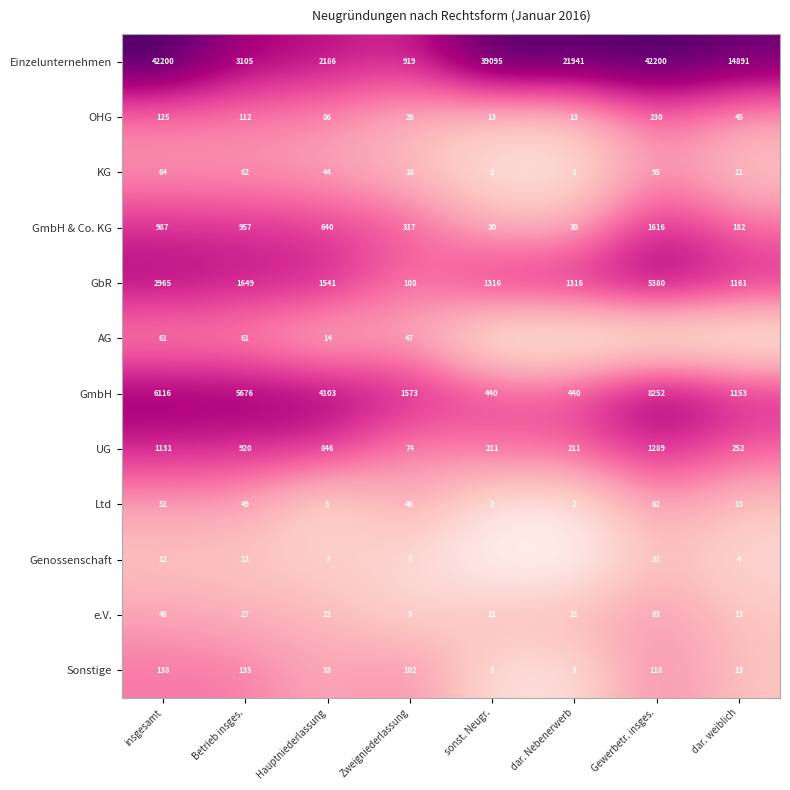

Rank the series at Hauptniederlassung from lowest to highest value.

Ltd, Genossenschaft, AG, e.V., Sonstige, KG, OHG, GmbH & Co. KG, UG, GbR, Einzelunternehmen, GmbH